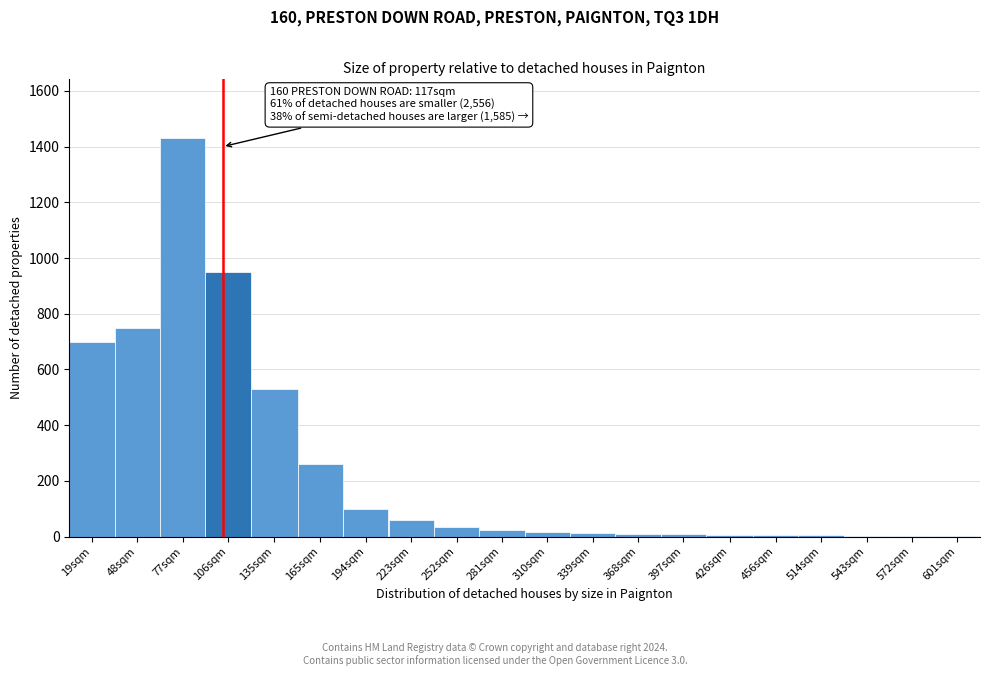

What is the sum of all values?

4910